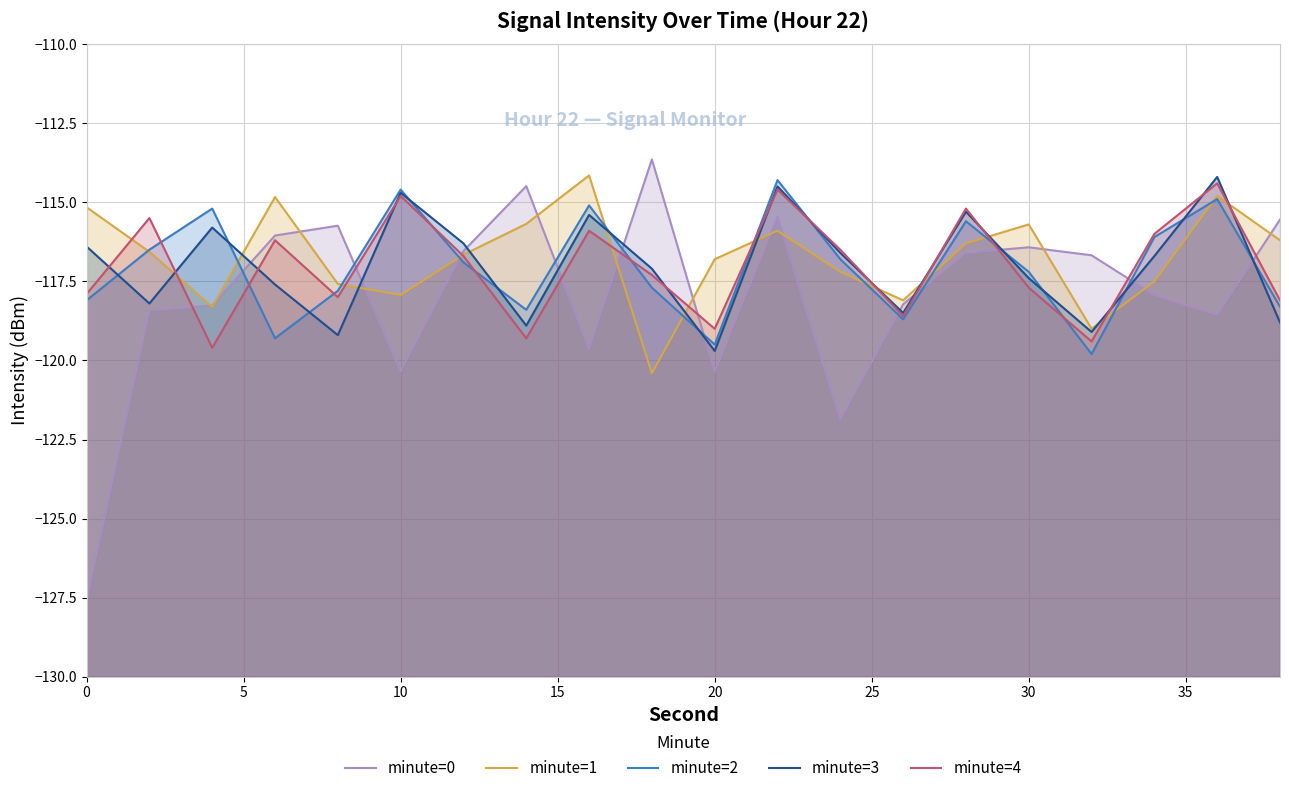

True or false: minute=2 and minute=3 cross at least once.

True